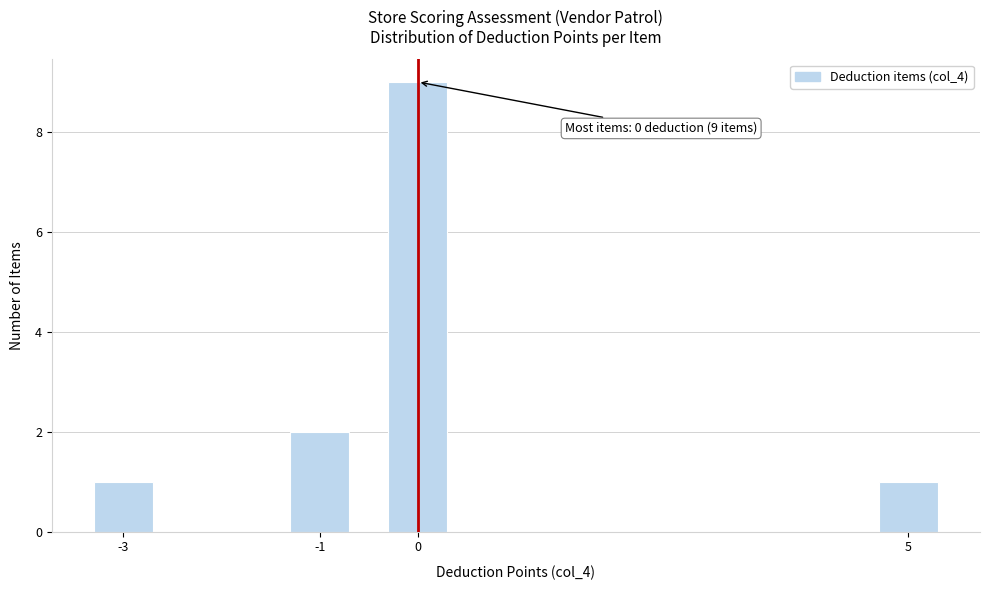

Reading right to left, what are all the values shown in this chart?

5=1	0=9	-1=2	-3=1